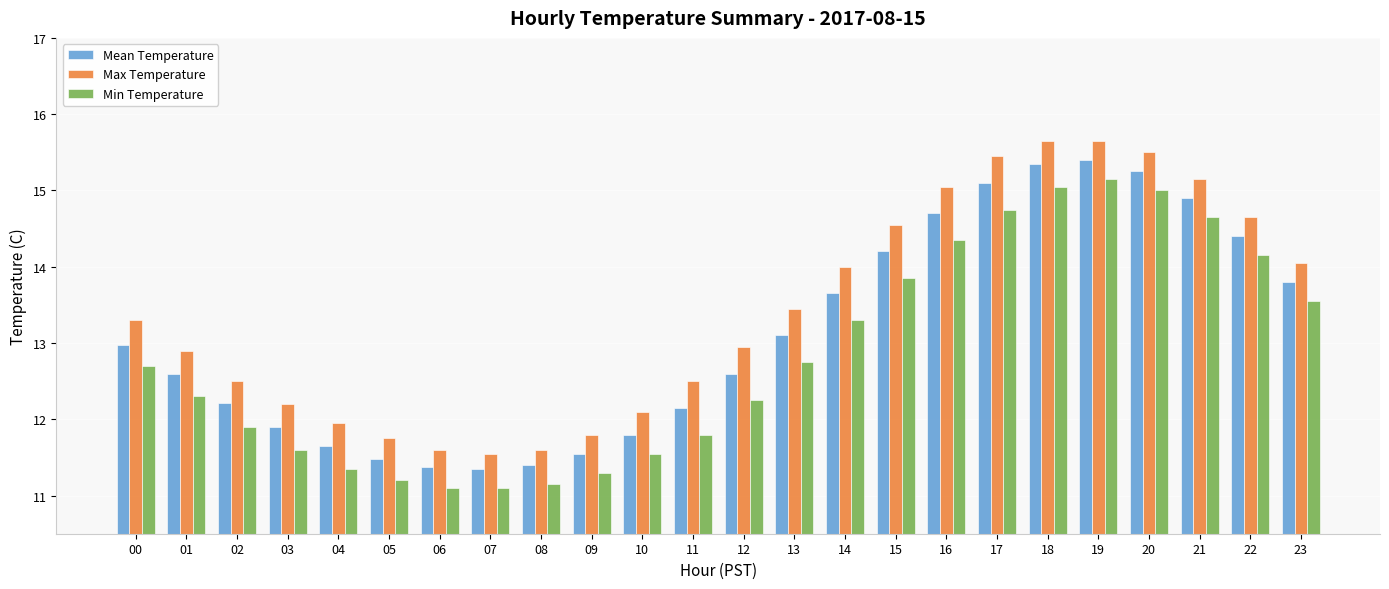

Rank the series at 12 from lowest to highest value.

Min Temperature, Mean Temperature, Max Temperature